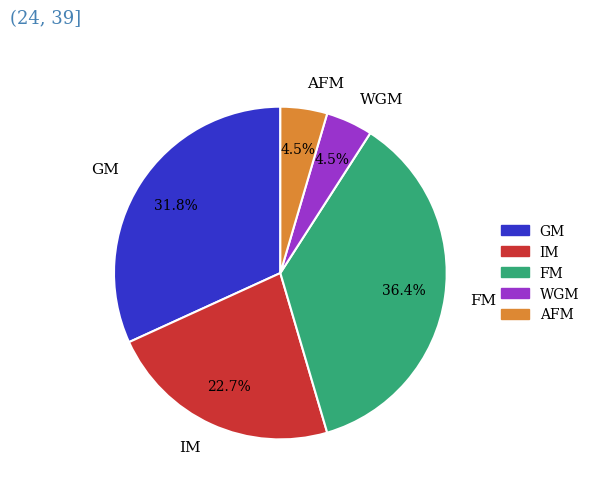

Between AFM and GM, which is larger?

GM